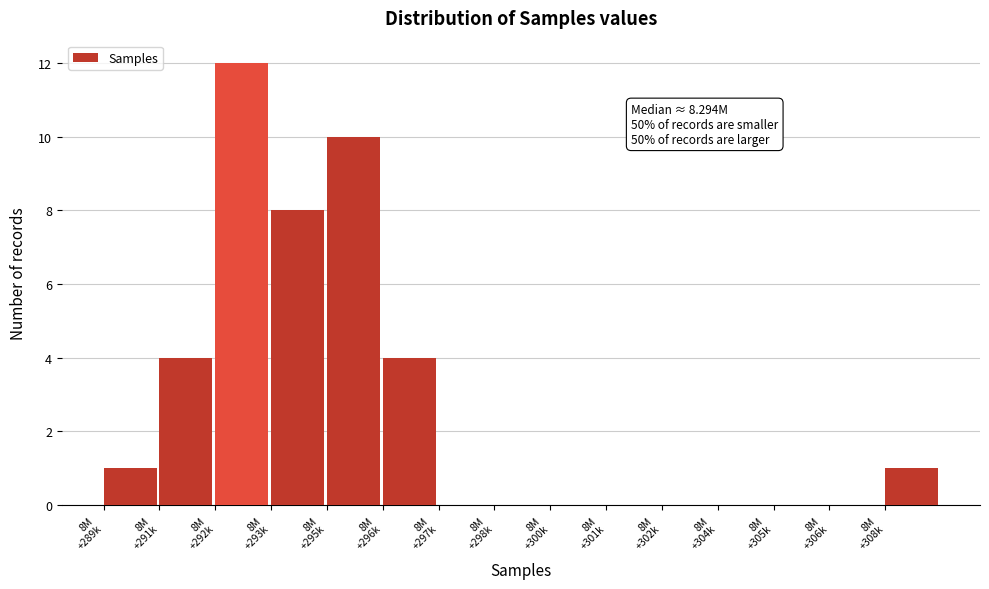

What is the sum of all values?

40